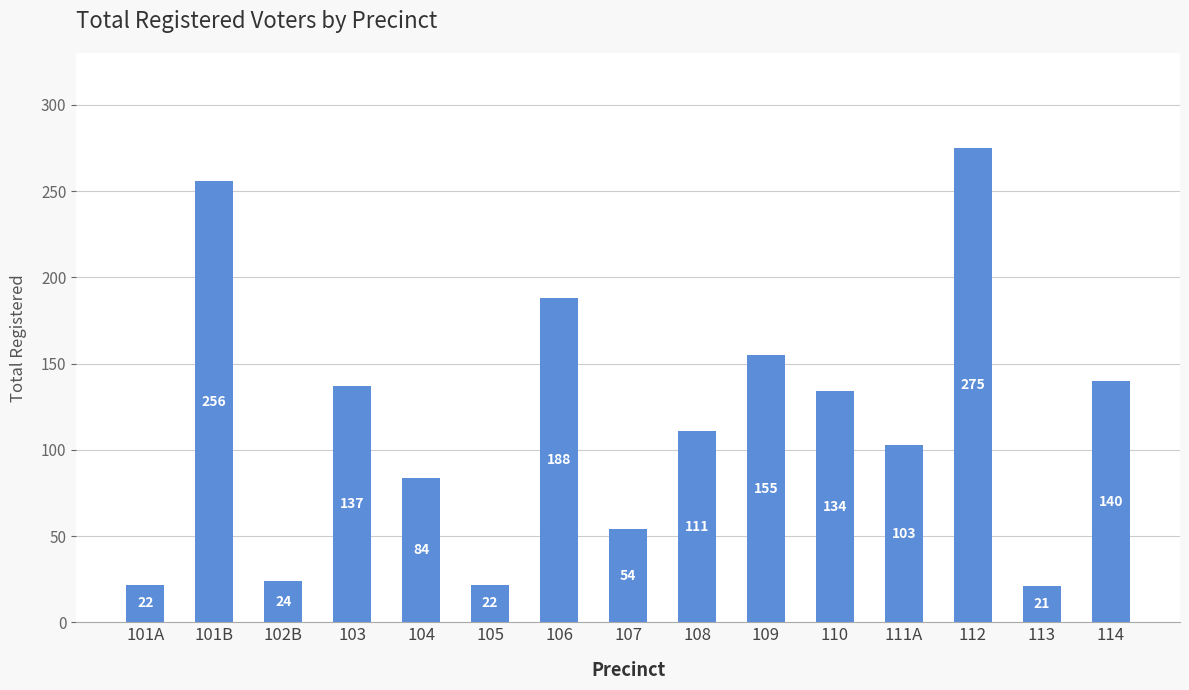

What is the label of the 11th bar from the left?

110